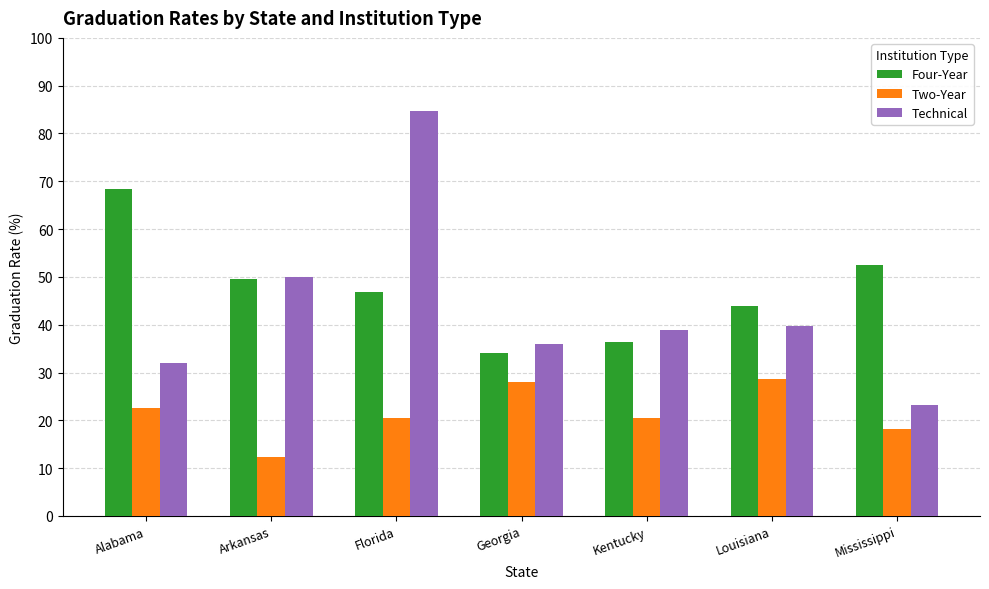

What is the highest value of the Four-Year series?

68.5